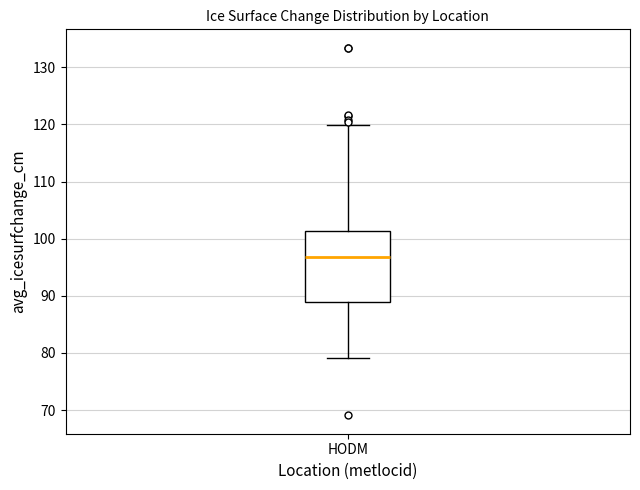

Transcribe this box plot: give where the median line is, the range the box spans, and where the two whiskers end, as read against the y-axis. The values are not printed on the chart, so give them approximately, as read against the axis.

median 97, box 89 to 101, whiskers 79 to 120